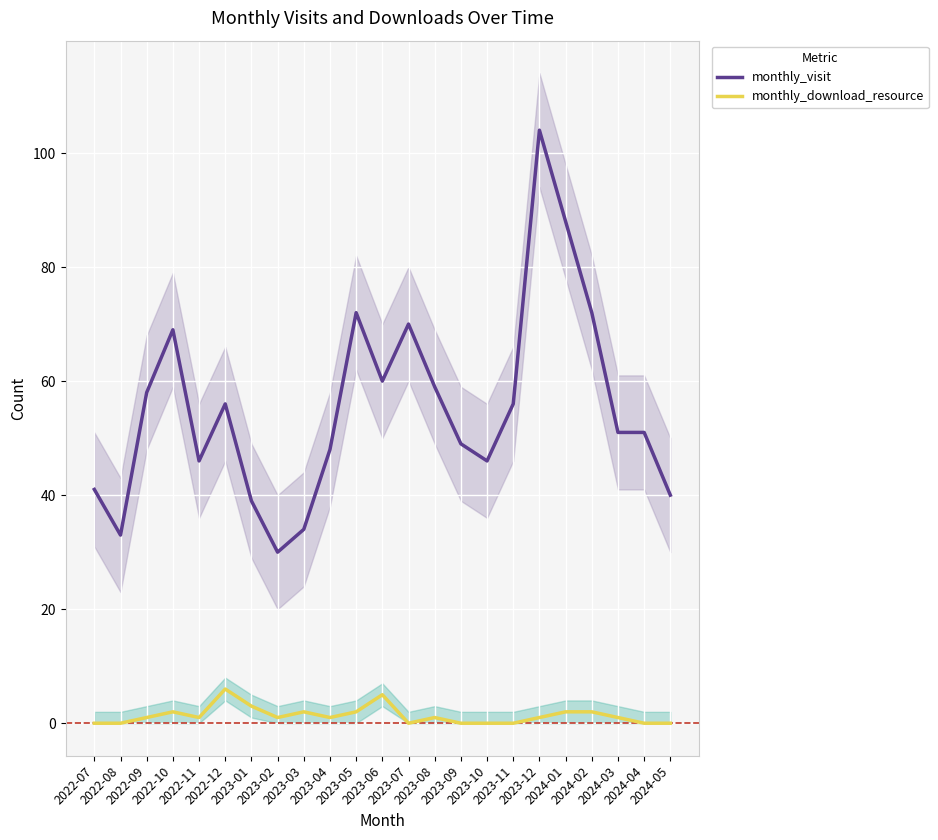

Between 2023-05 and 2022-08, which is larger?

2023-05